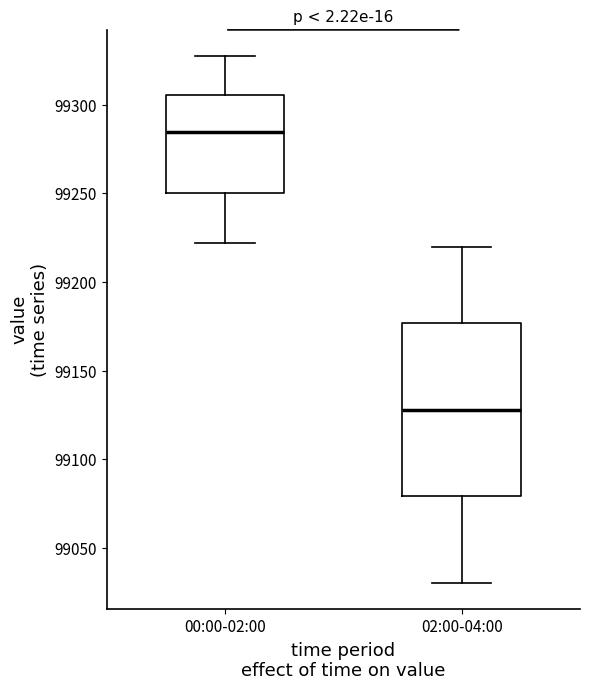

Which box has the highest median line?

00:00-02:00